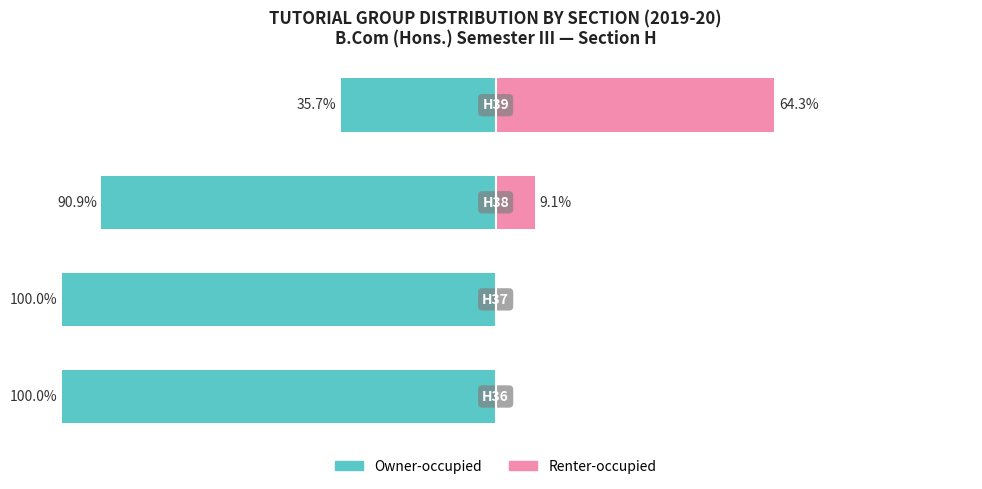

What is the highest value of the Owner-occupied series?

-35.7